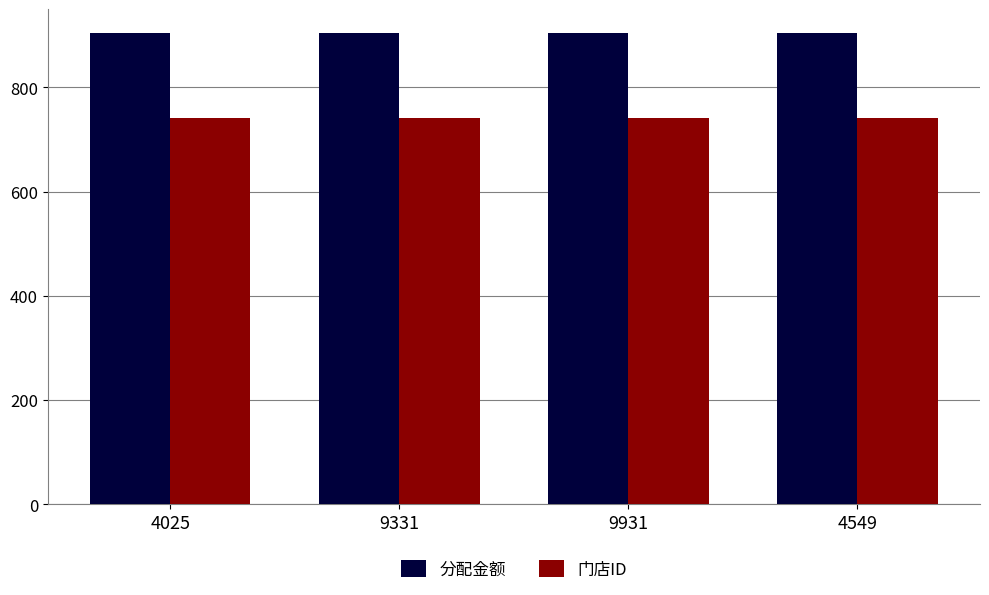

List the series in order of their peak value, highest first.

分配金额, 门店ID